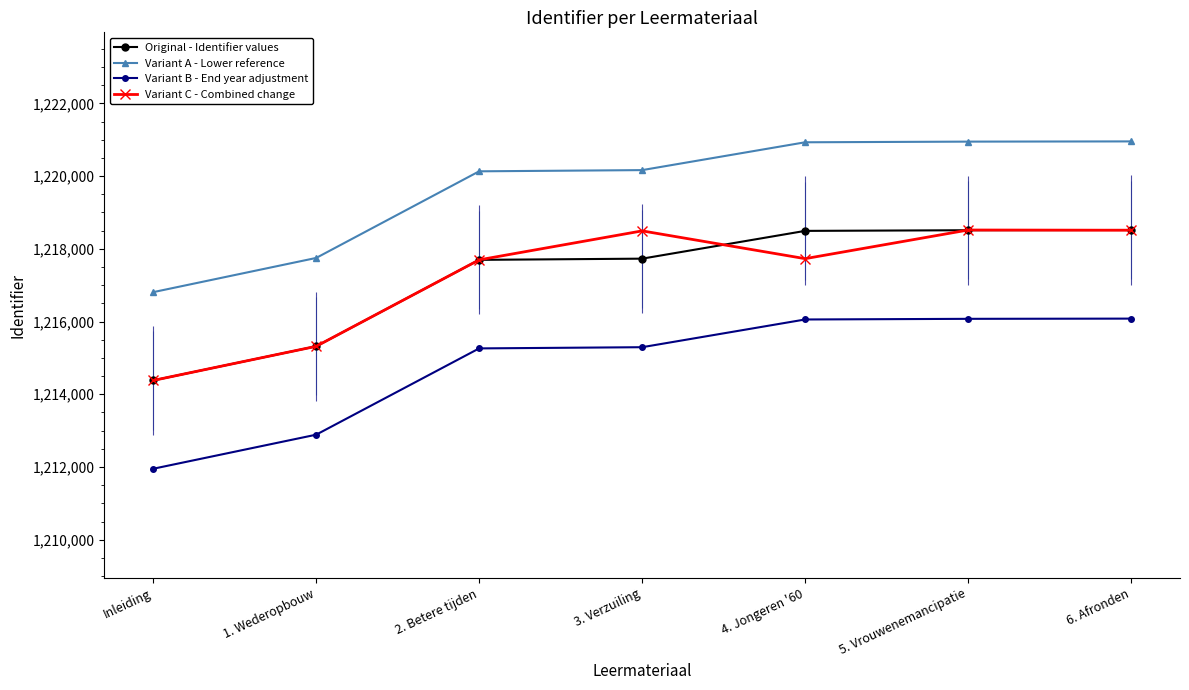

What is the label of the 7th point from the right?

Inleiding